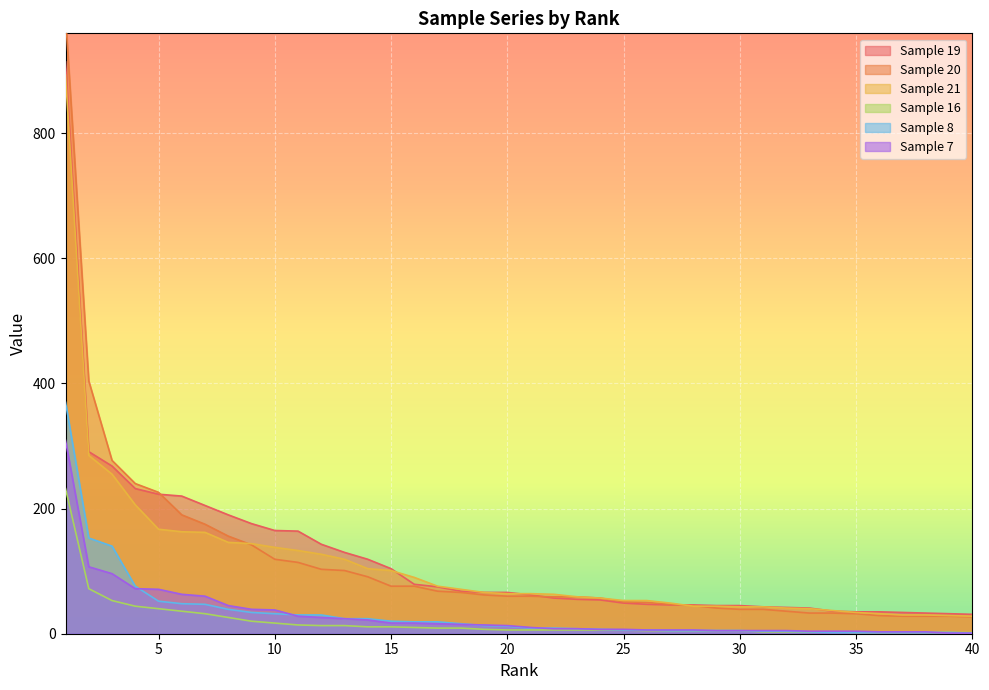

At which category does the chart reach its peak across all series?

1